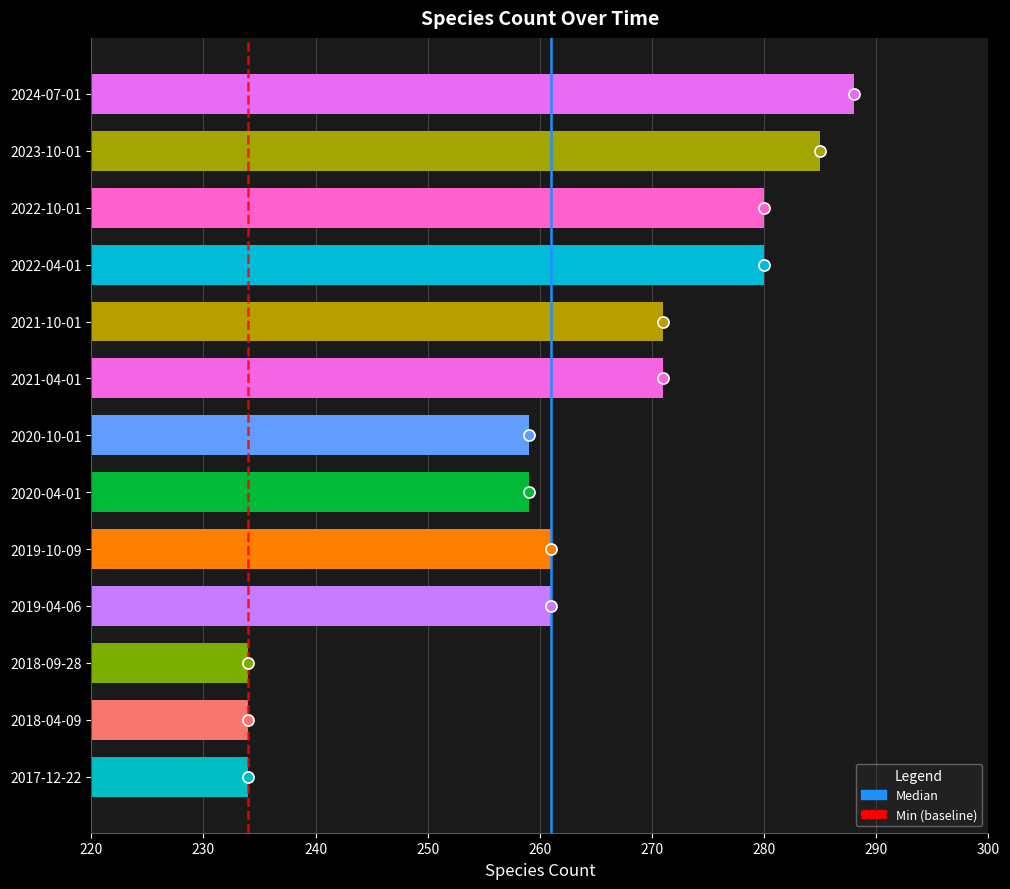

How many bars are there in total?

13